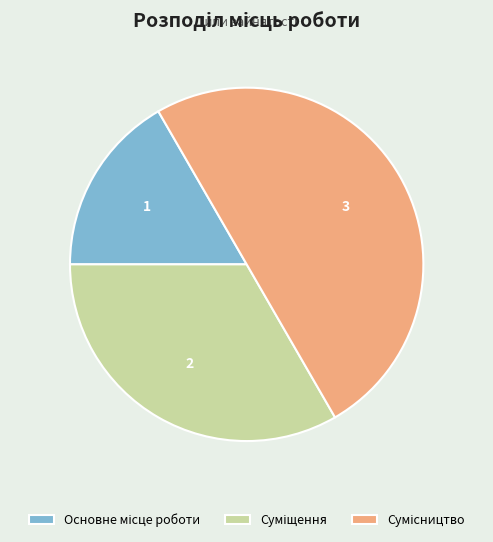

Is it true that Суміщення is 44% of the pie?

False